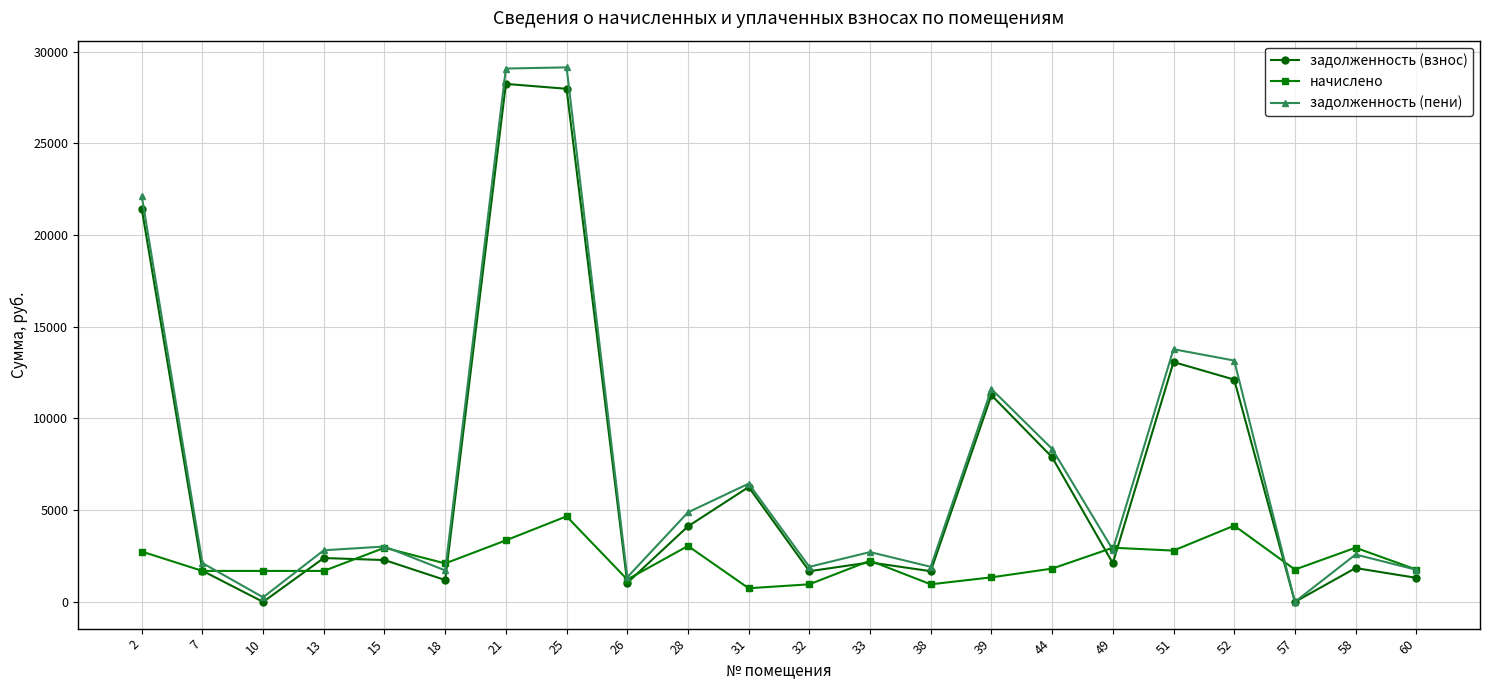

Is this an area chart (filled region under the line)?

No